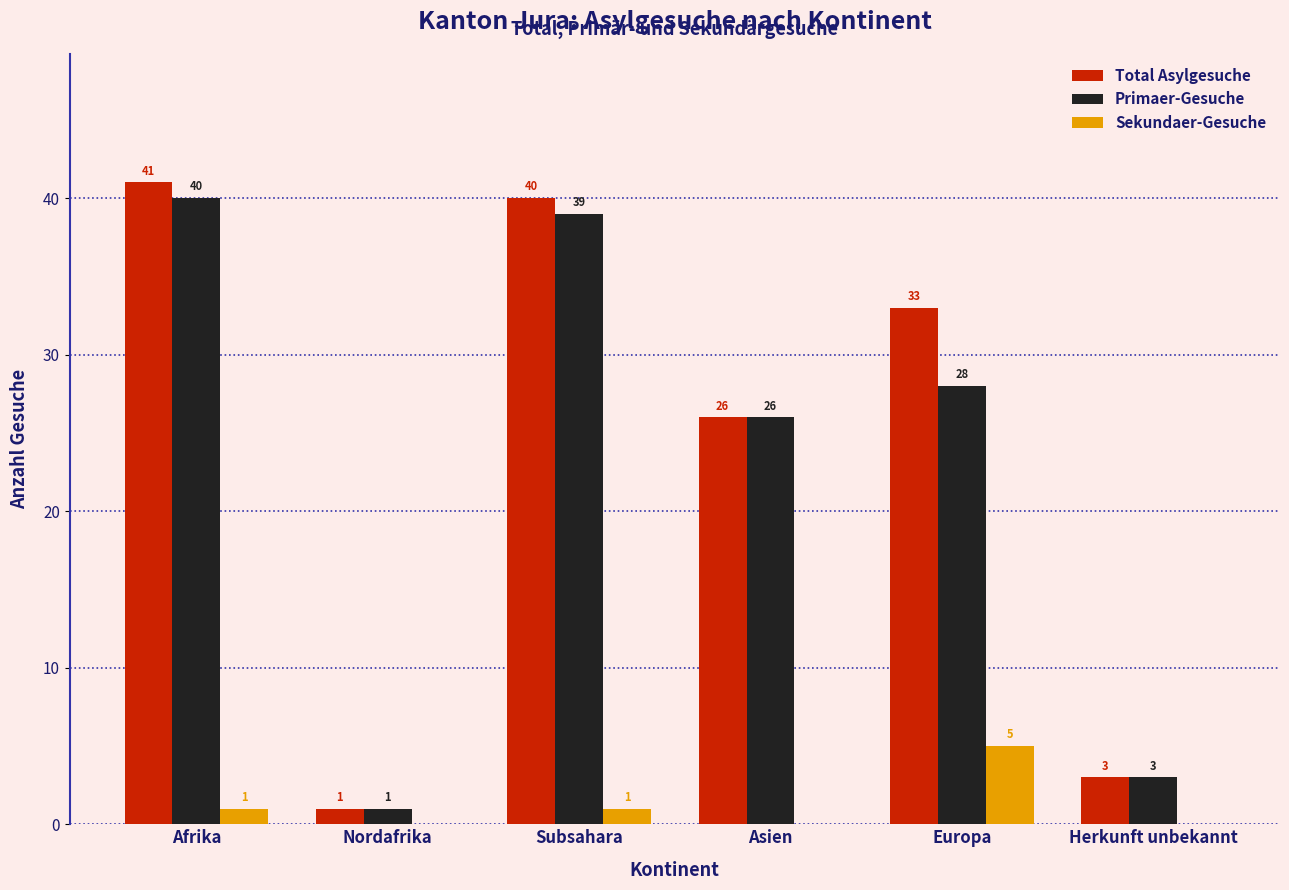

Between Asien and Europa, which series saw the biggest shift?

Total Asylgesuche